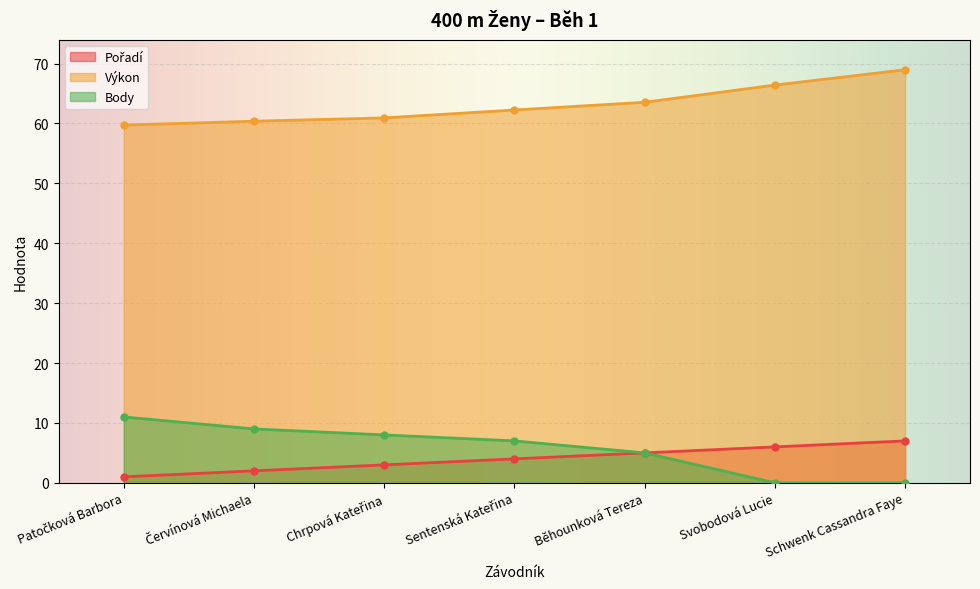

How many data points in Body are above 7?

3